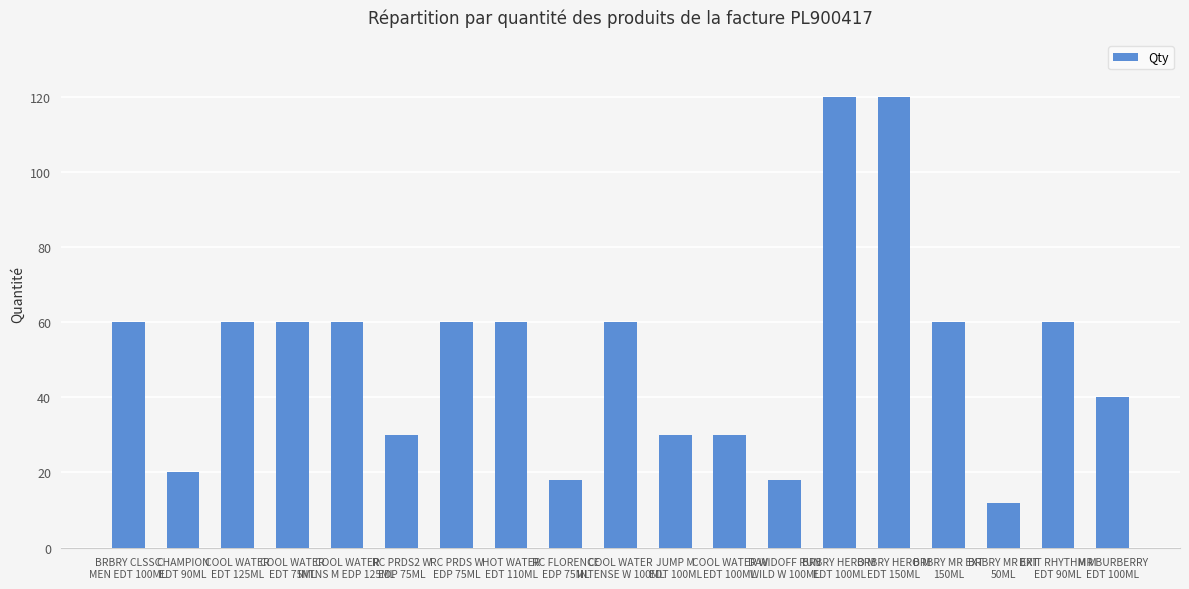

Are the bars horizontal?

No